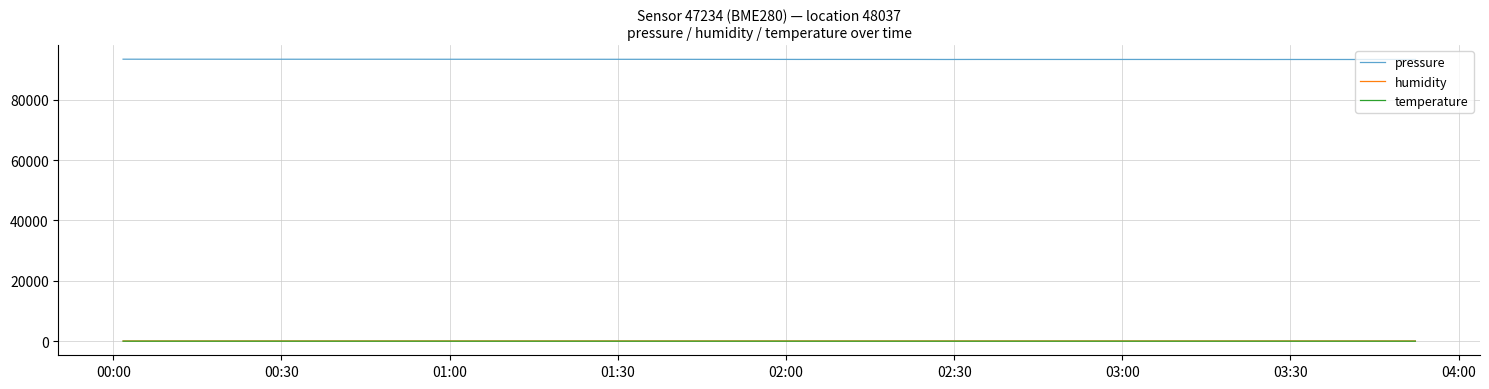

Which series has the largest total across all categories?

pressure